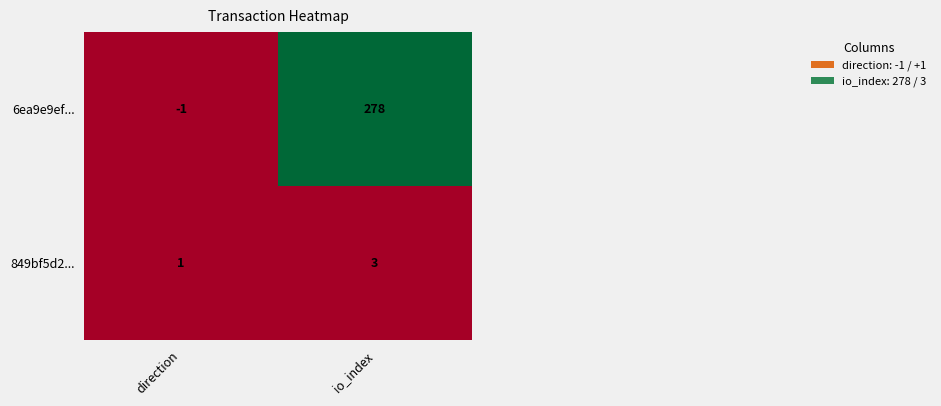

Reading left to right, what are all the values shown in this chart?

6ea9e9ef...: direction=-1	io_index=278
849bf5d2...: direction=1	io_index=3